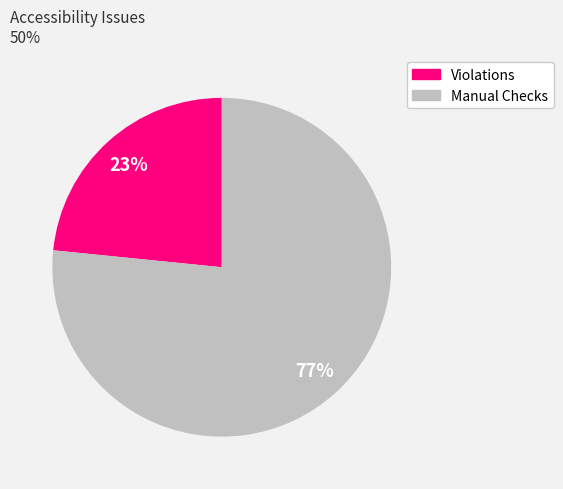

What is the largest slice in the pie chart?

Manual Checks